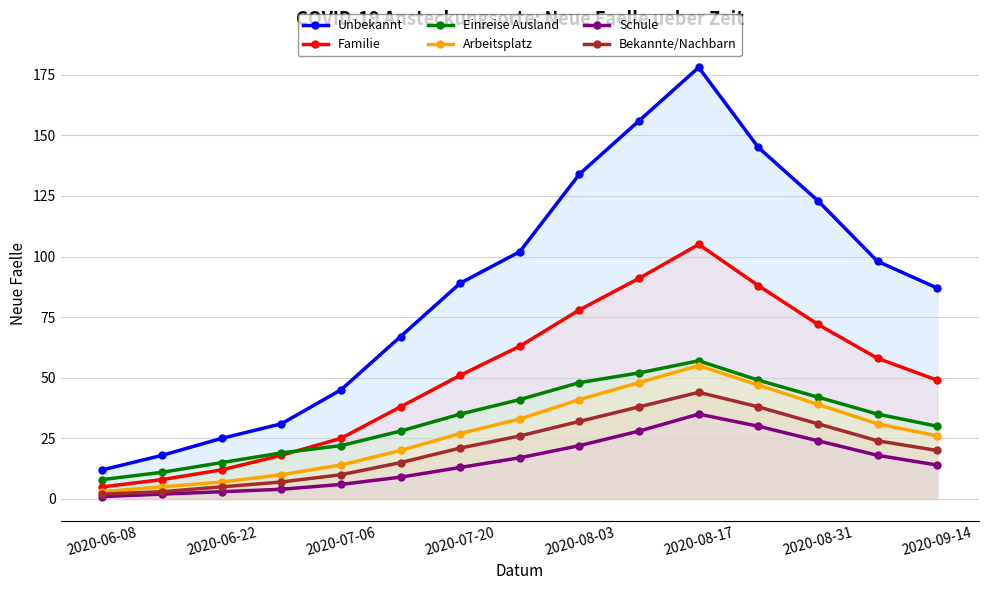

Reading left to right, list all the values displayed in this chart.

Unbekannt: 12	18	25	31	45	67	89	102	134	156	178	145	123	98	87
Familie: 5	8	12	18	25	38	51	63	78	91	105	88	72	58	49
Einreise Ausland: 8	11	15	19	22	28	35	41	48	52	57	49	42	35	30
Arbeitsplatz: 3	5	7	10	14	20	27	33	41	48	55	47	39	31	26
Schule: 1	2	3	4	6	9	13	17	22	28	35	30	24	18	14
Bekannte/Nachbarn: 2	3	5	7	10	15	21	26	32	38	44	38	31	24	20